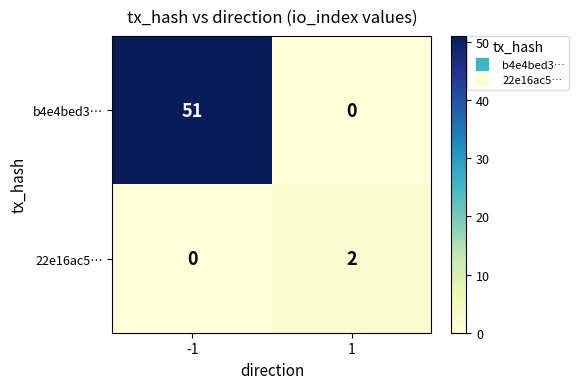

What is the difference between the b4e4bed3… values at 1 and -1?

51